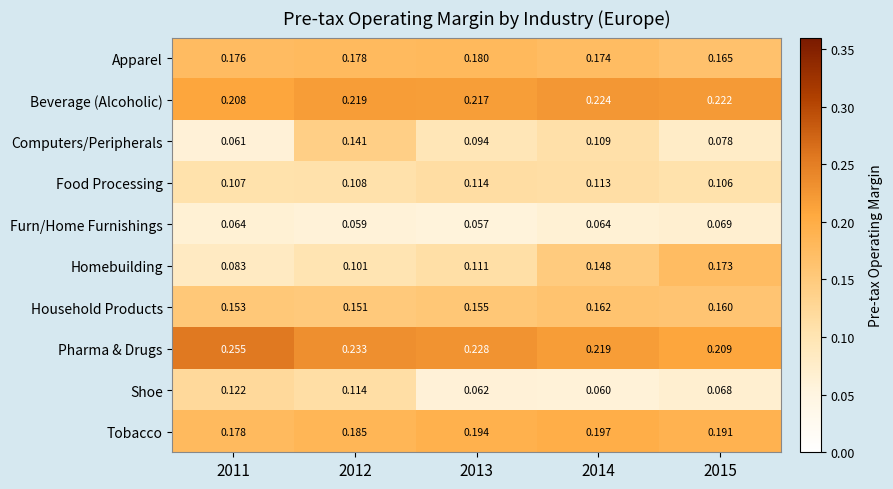

Which series has the largest range (max minus min)?

Homebuilding